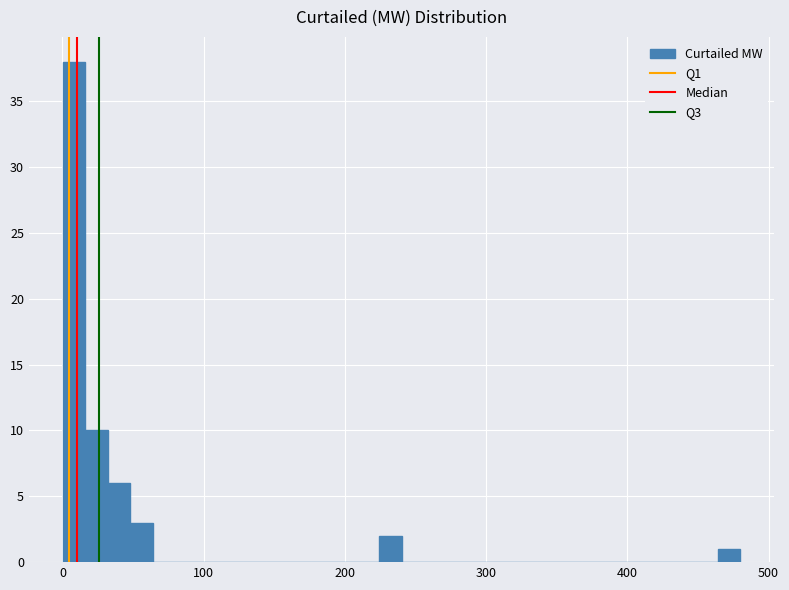

Around what value on the x-axis is the tallest bar? Give the approximate position of its centre, as read against the axis.

10